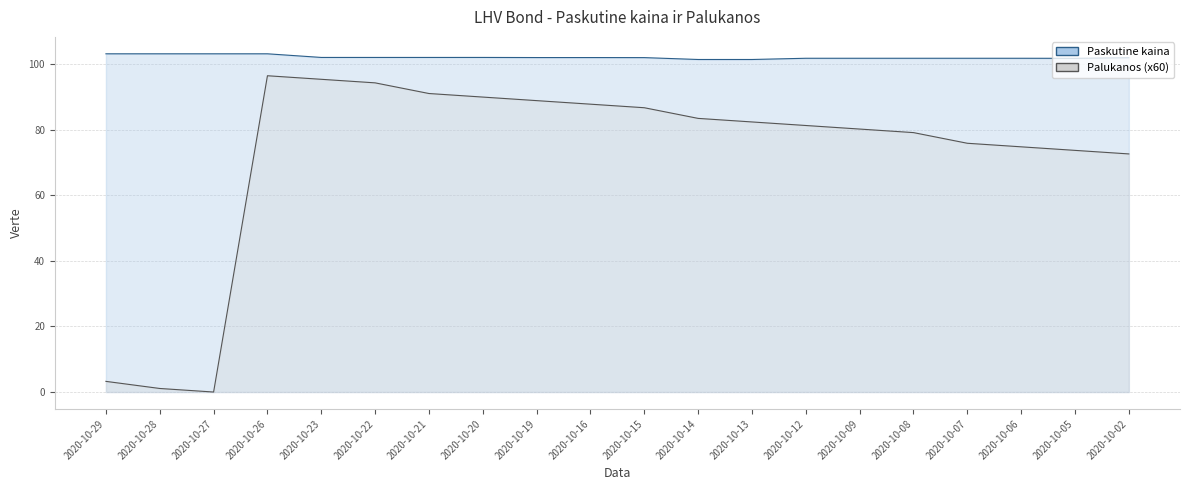

What is the maximum value for Palukanos?

96.4